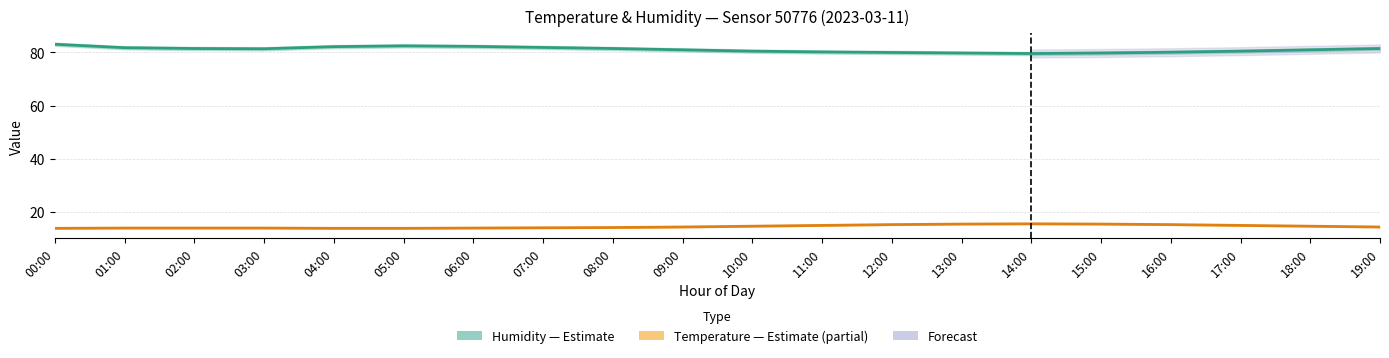

At which label does Humidity (%) — Estimate reach its minimum?

14:00